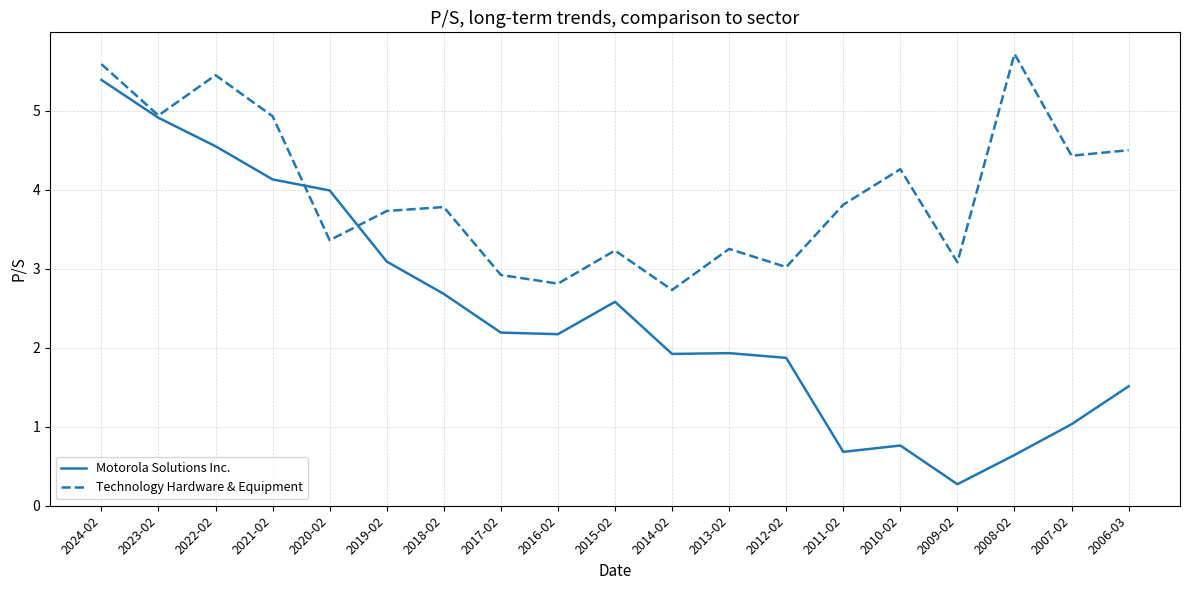

At which category does Technology Hardware & Equipment reach its first local peak?

2022-02